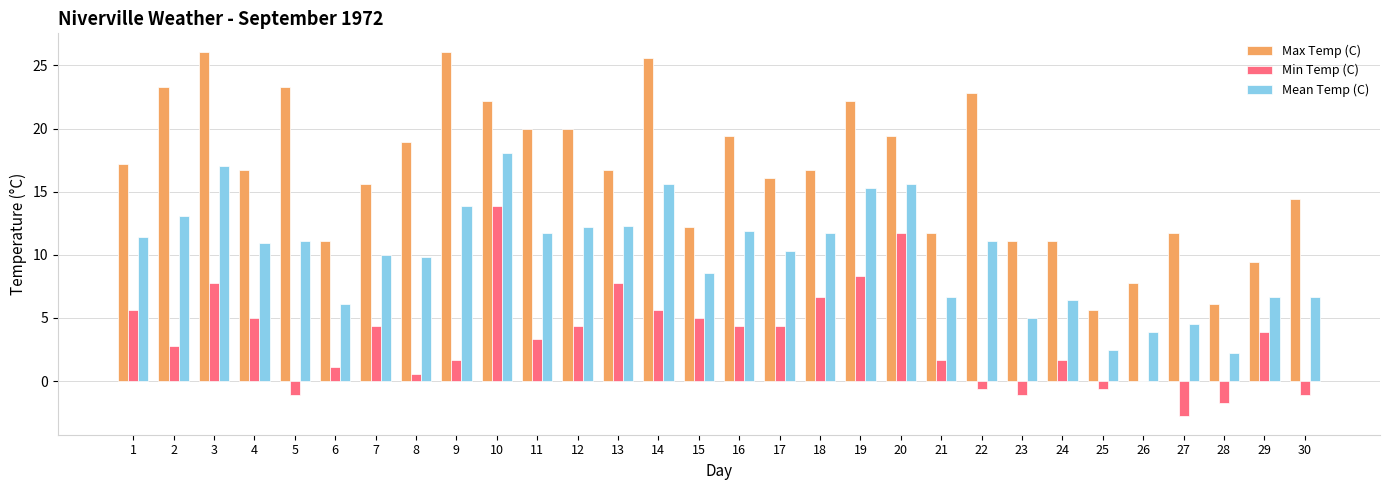

What is the average value of the Max Temp (C) series?

16.7